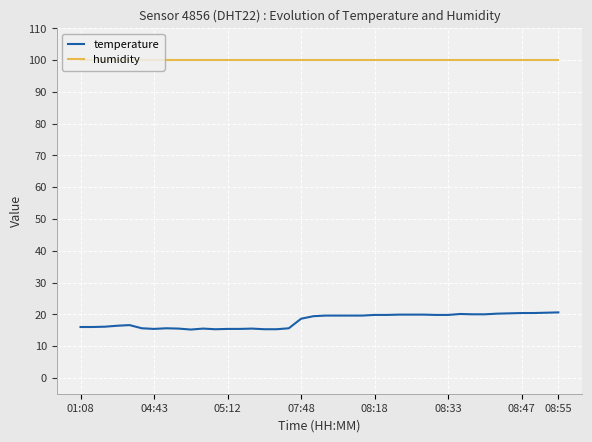

What is the average value of the temperature series?

18.0